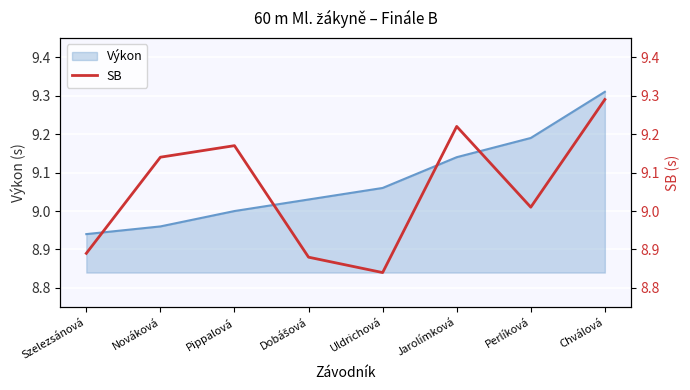

What is the ratio of the value at Dobášová to the value at Nováková?

1.0